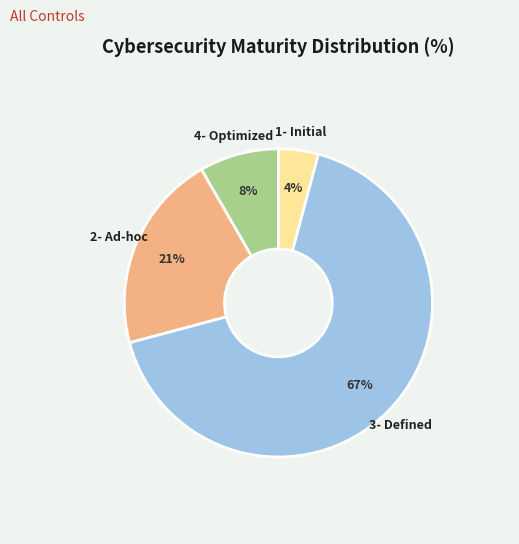

What percentage is the 2- Ad-hoc slice, to the nearest percent?

21%